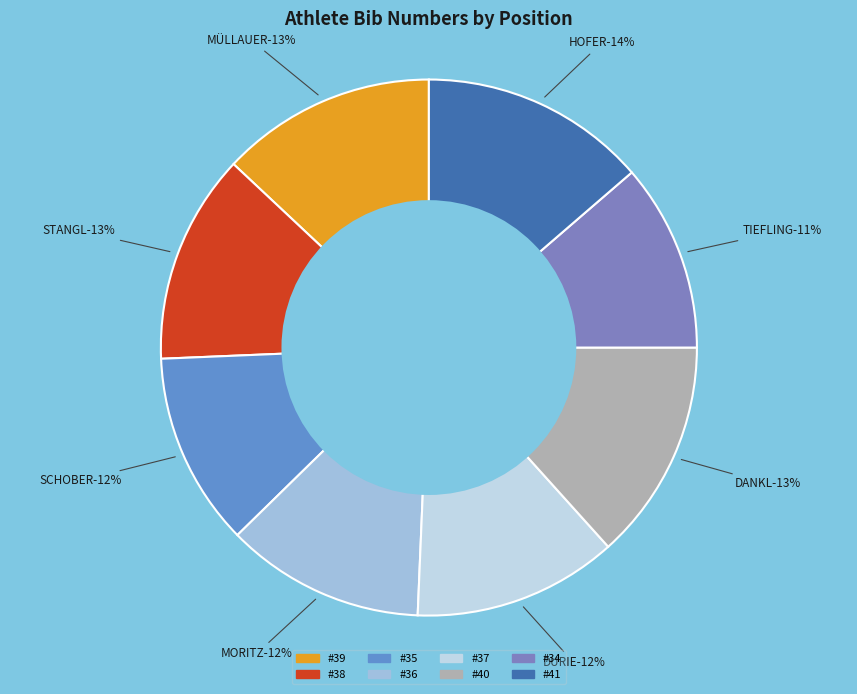

To the nearest percent, what is the difference between the Pos 7 (TIEFLING) and Pos 4 (MORITZ) slice percentages?

1%